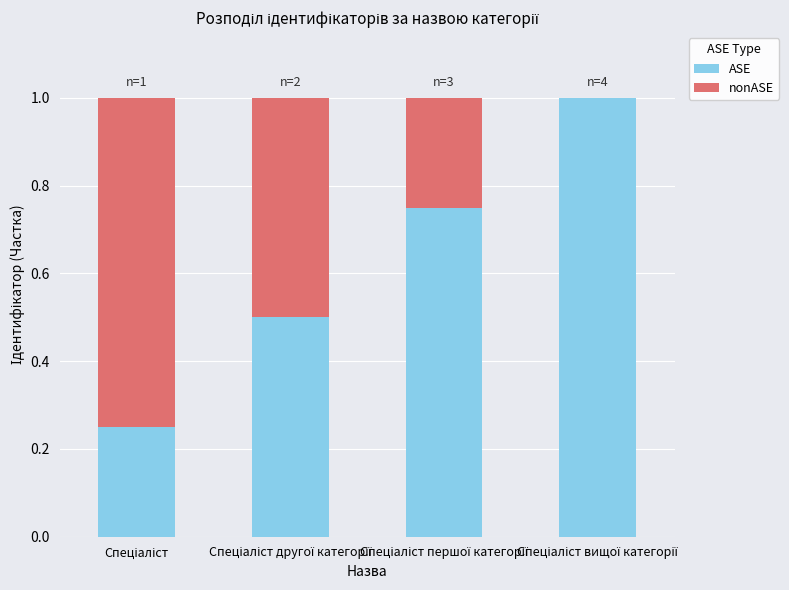

What is the highest value of the ASE series?

1.0